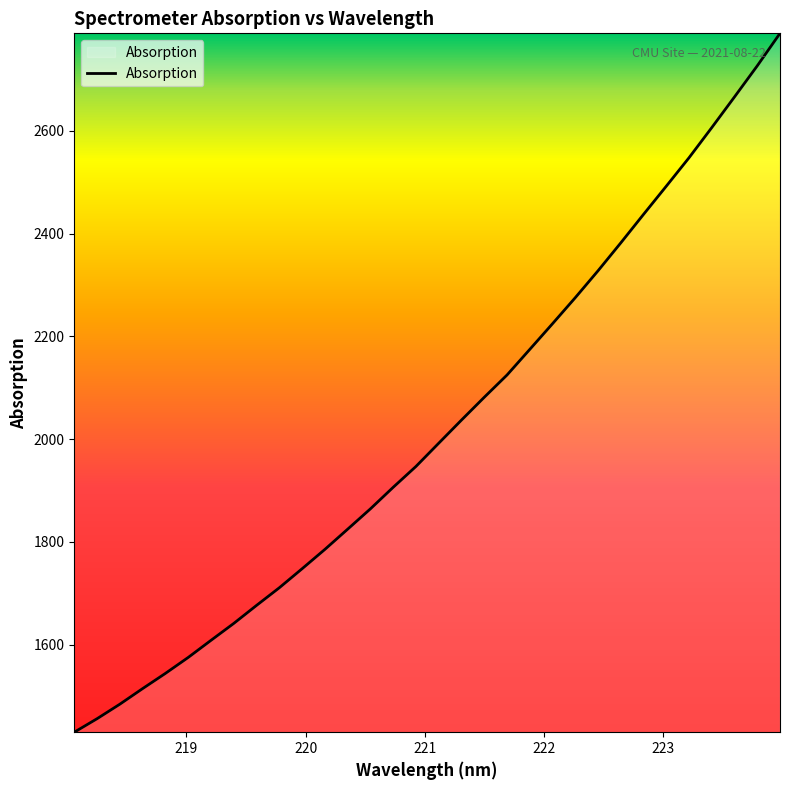

What is the average value?

2019.0